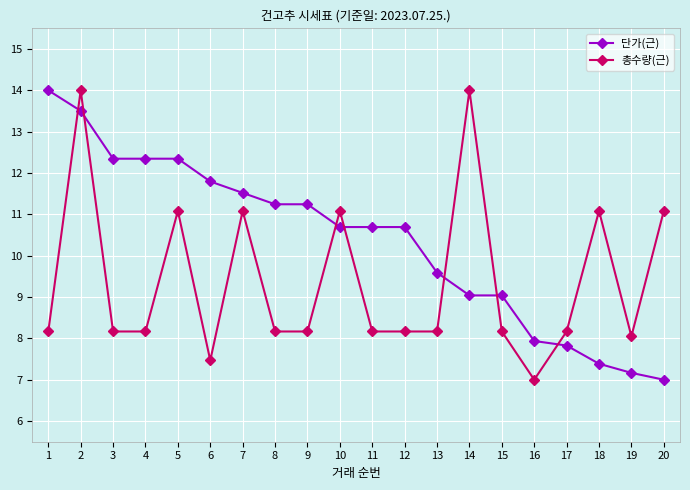

What is the approximate value of 총수량(근) at 6?

7.5